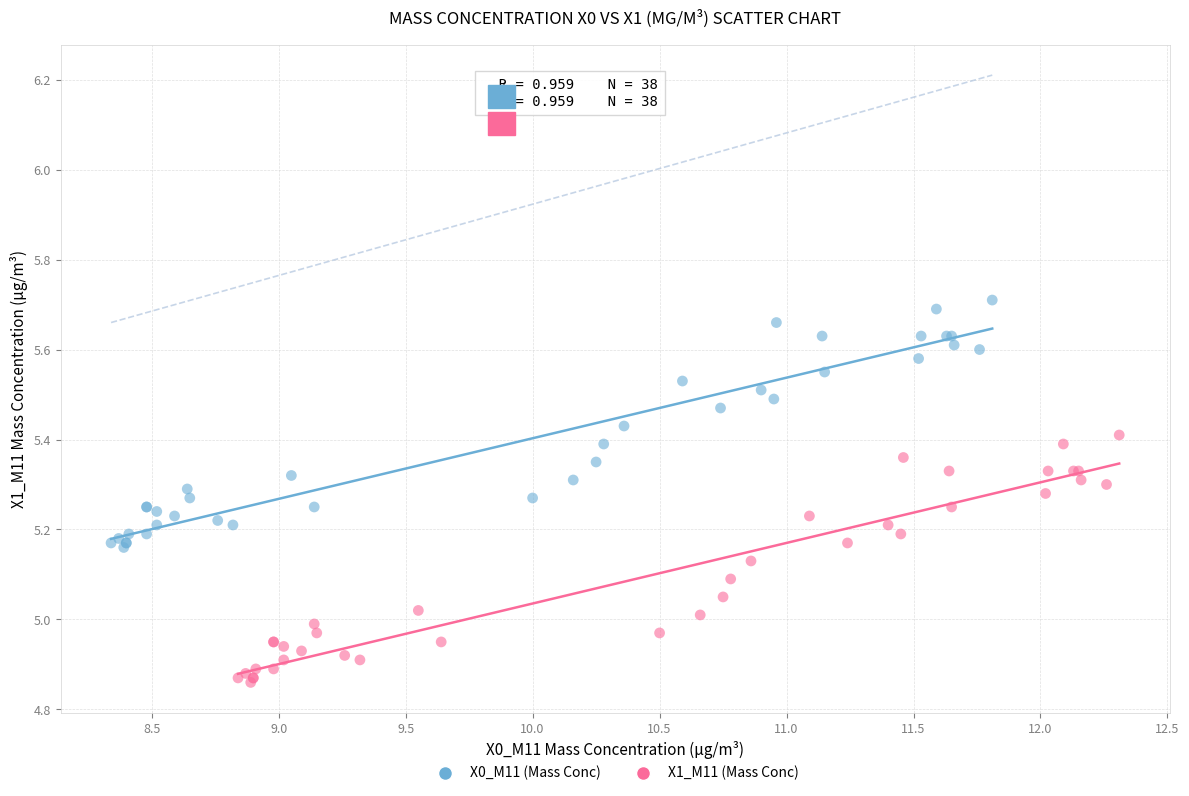

Which series reaches the maximum Y coordinate?

X0_M11 (Mass Conc)